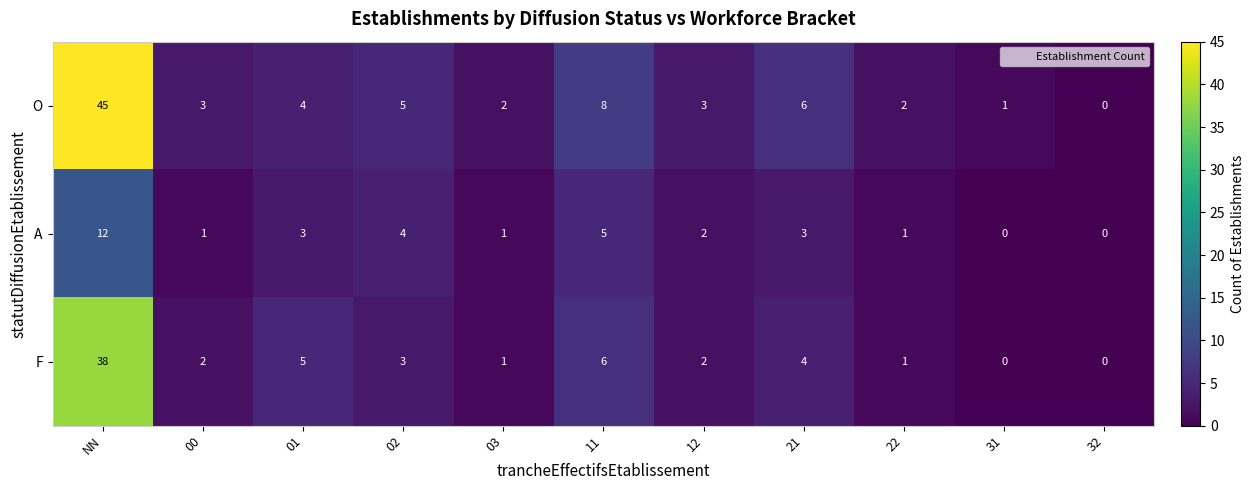

At how many categories does at least one series exceed 40?

1